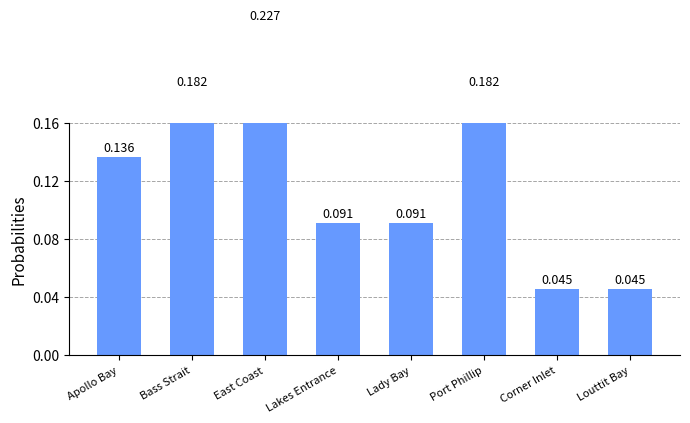

Which has a higher value, Lady Bay or Apollo Bay?

Apollo Bay